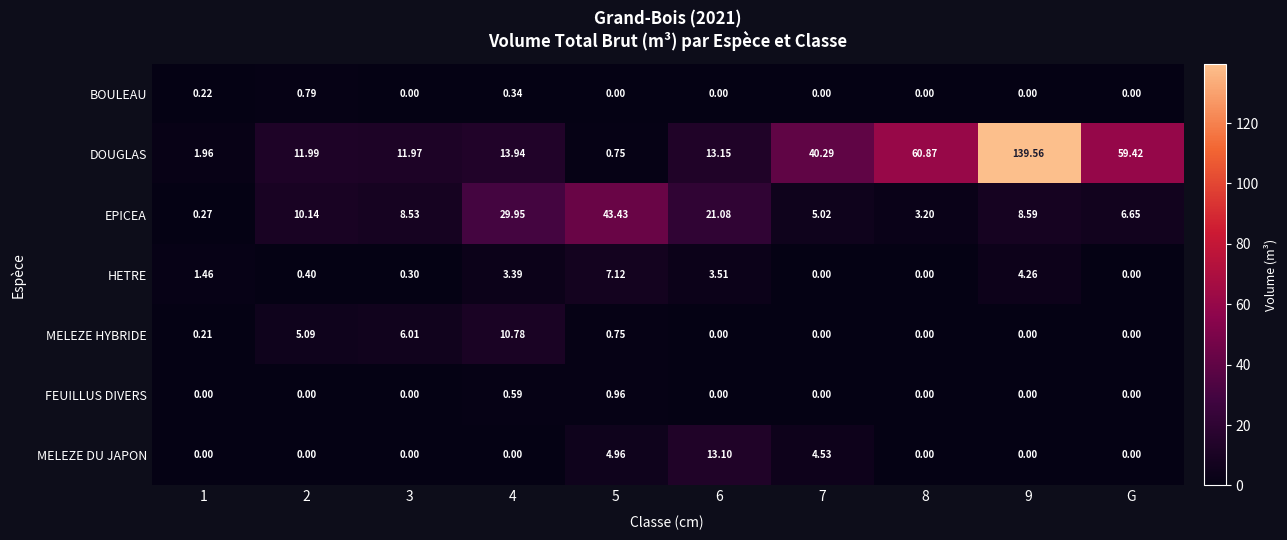

Between 7 and 8, which series saw the biggest shift?

DOUGLAS